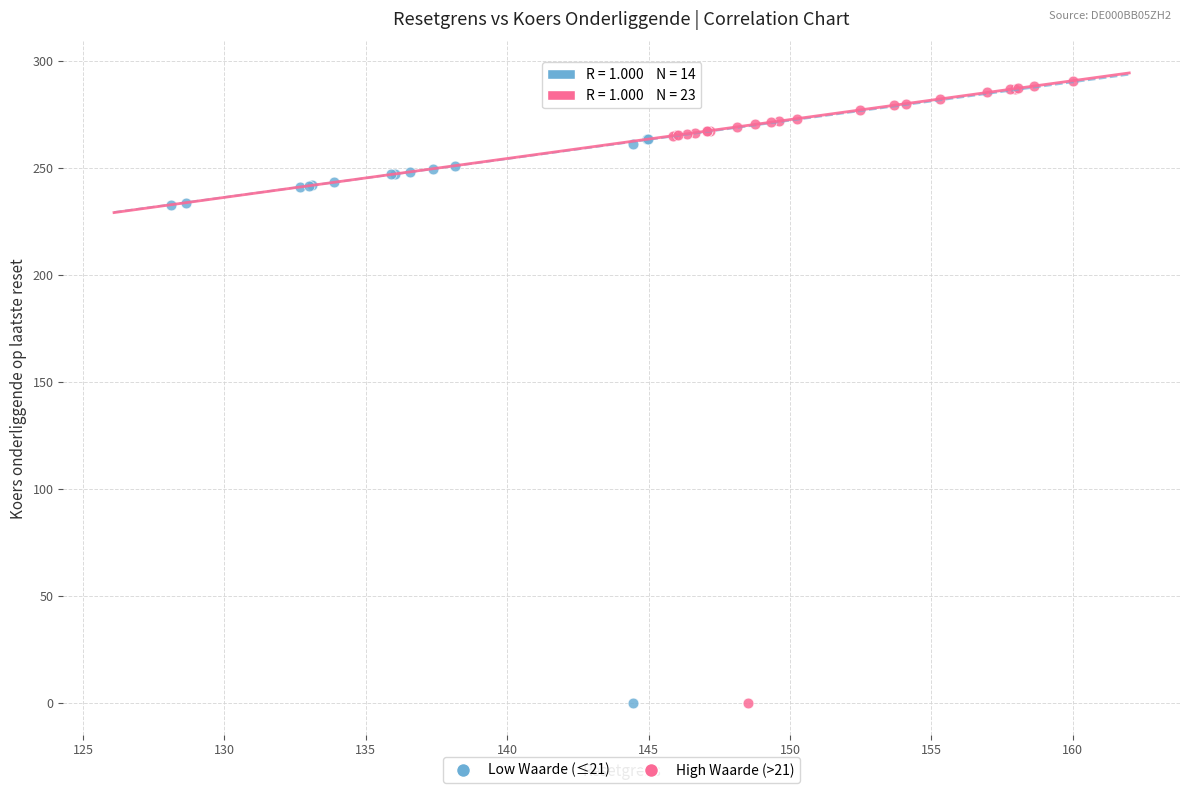

Which series has the largest Y range (max minus min)?

High Waarde (>21)